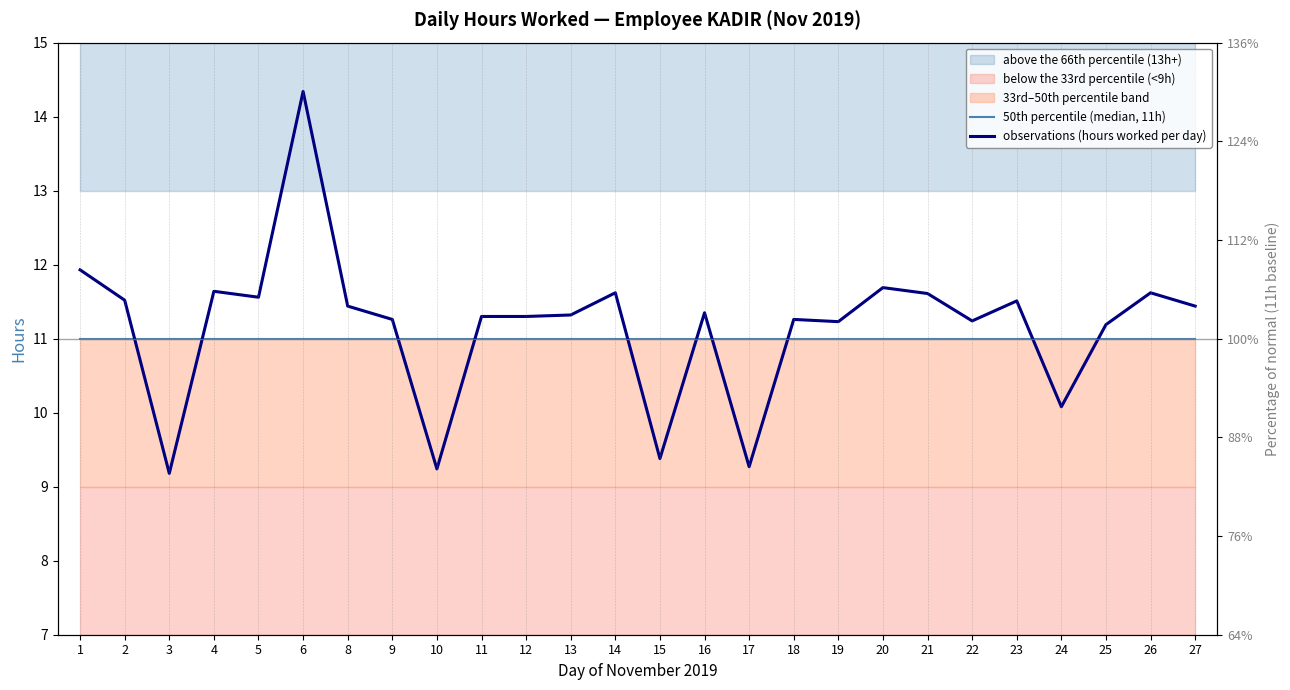

How many lines are shown in the chart?

2